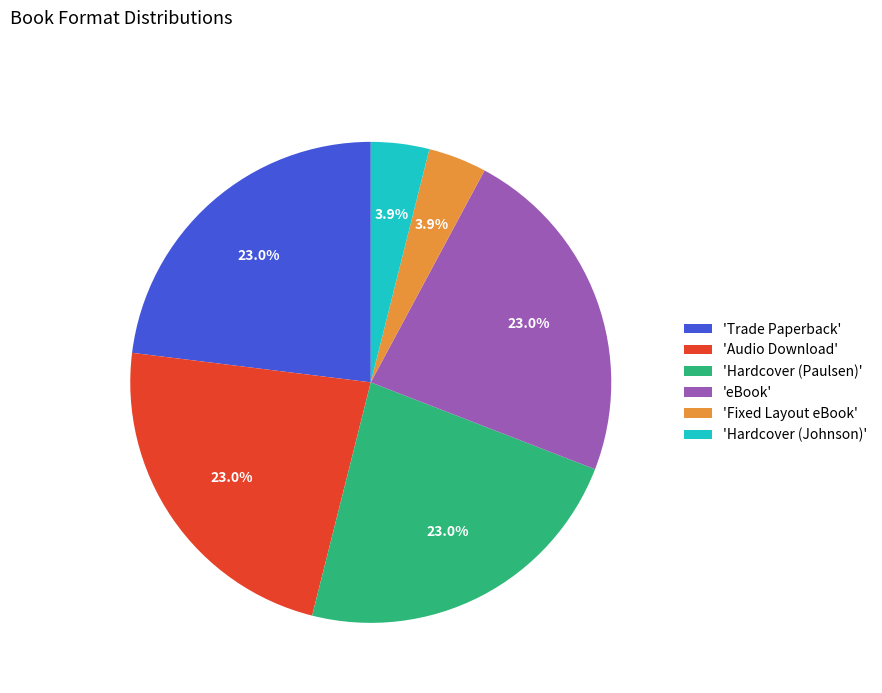

Does any single category account for the majority?

No